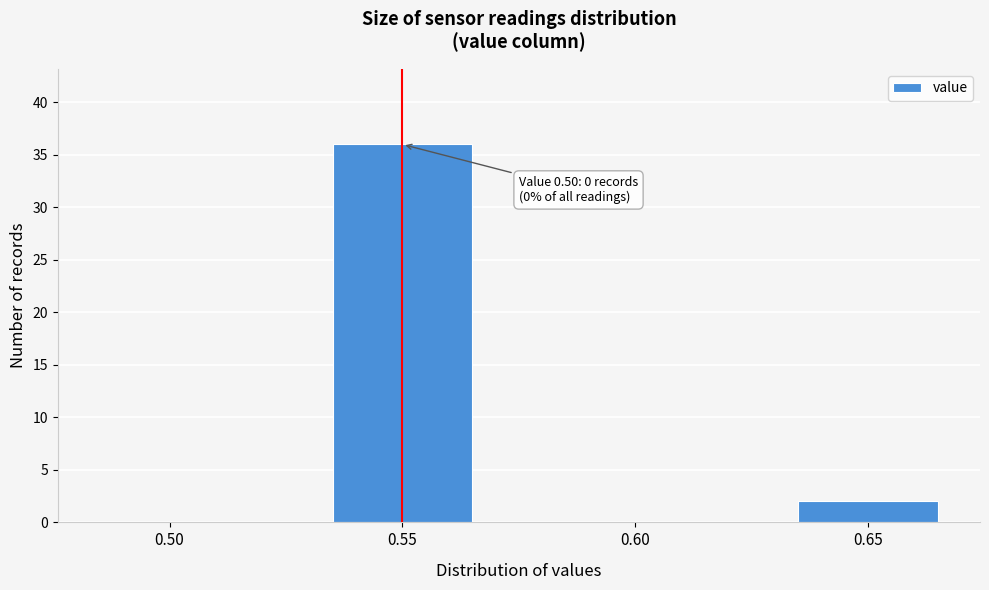

Reading right to left, what are all the values shown in this chart?

0.65=2	0.60=0	0.55=36	0.50=0